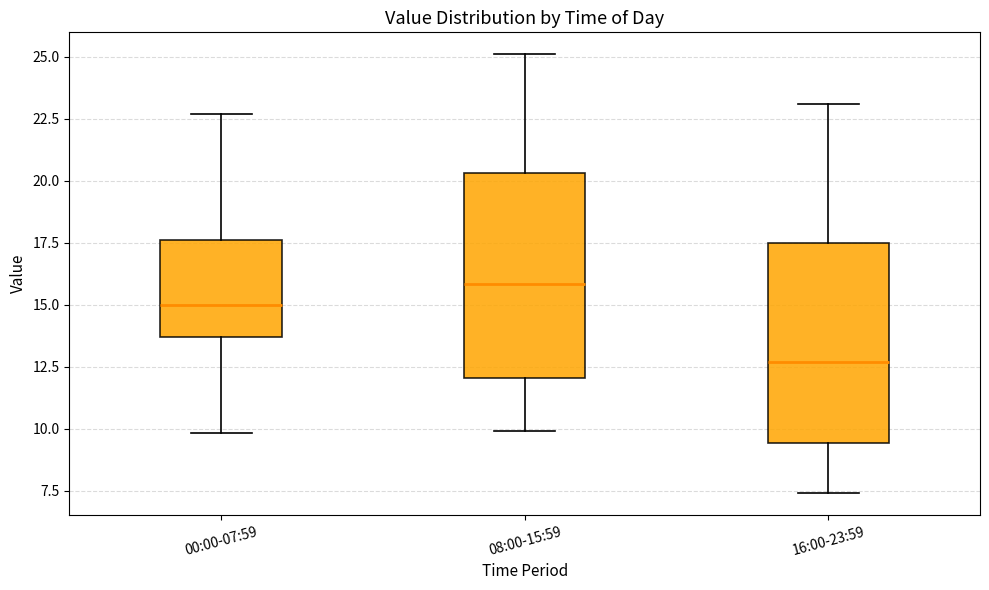

Reading left to right, read every box against the y-axis: the position of its median line, the range the box covers, and the ends of its whiskers. The values are not printed on the chart, so give them approximately, as read against the axis.

00:00-07:59: median 15.0, box 13.5 to 17.5, whiskers 10.0 to 22.5
08:00-15:59: median 16.0, box 12.0 to 20.5, whiskers 10.0 to 25.0
16:00-23:59: median 12.5, box 9.5 to 17.5, whiskers 7.5 to 23.0